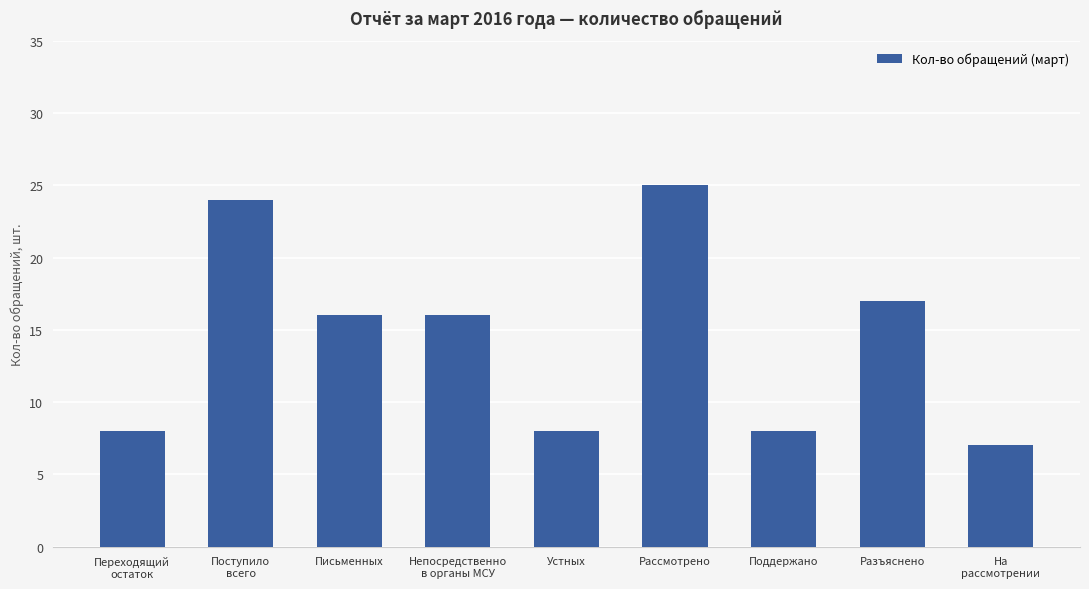

What is the difference between the values at Письменных and На
рассмотрении?

9